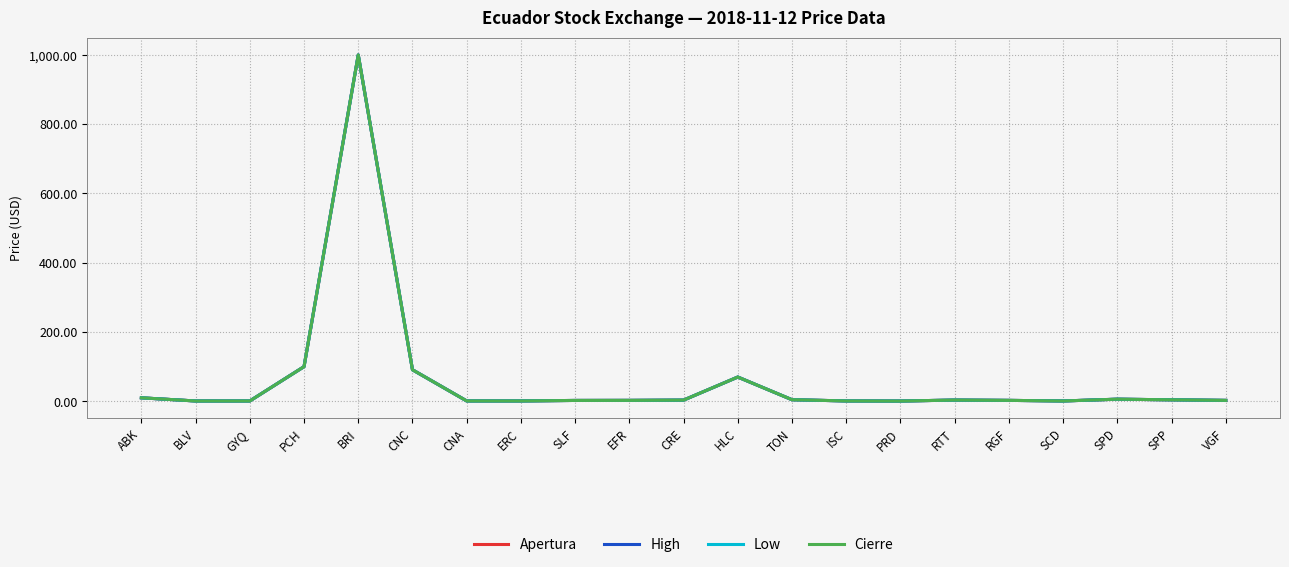

What is the sum of all Low values?

1309.3